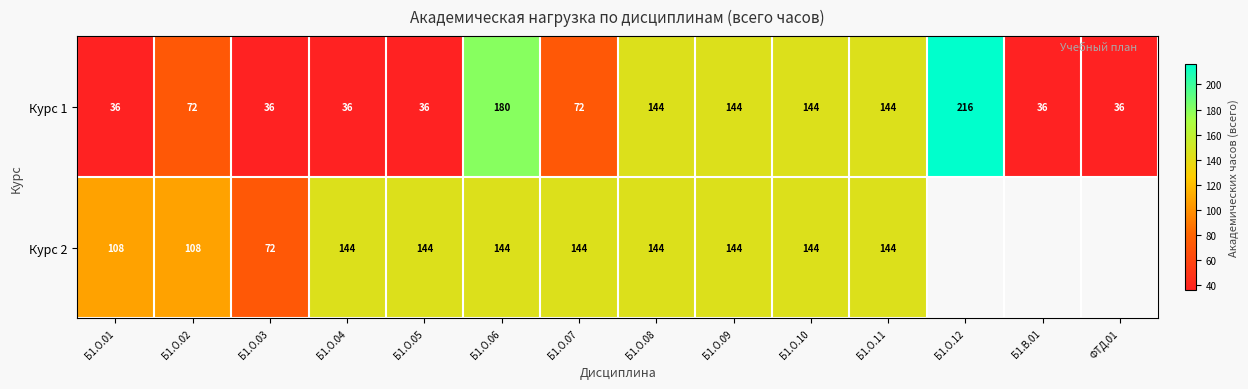

Which label corresponds to the largest value in the chart?

Б1.О.12